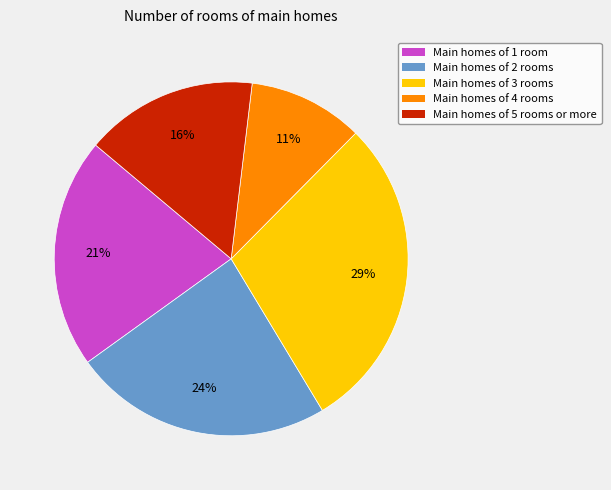

To the nearest percent, what is the difference between the largest and smallest slice percentages?

18%